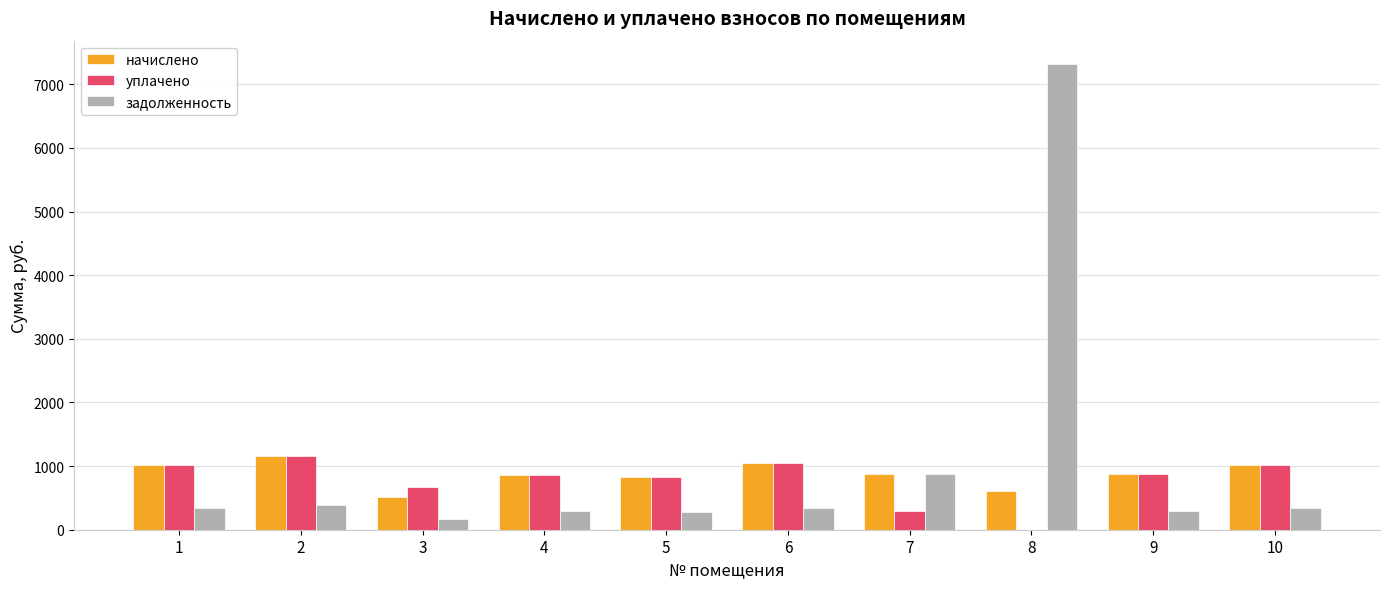

Where does the начислено series first go above 879?

1